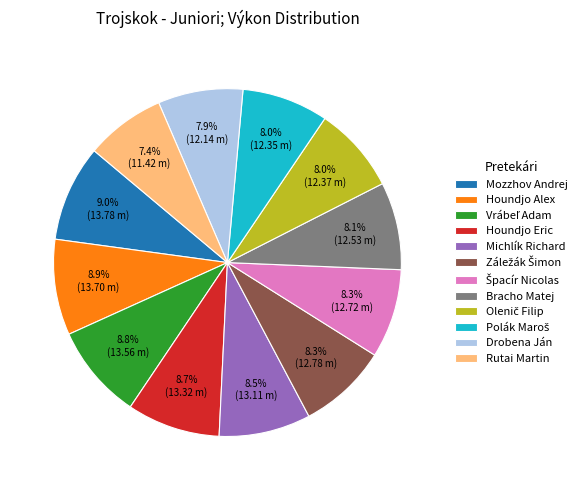

Combined, do Rutai Martin and Houndjo Eric account for over 50%?

No